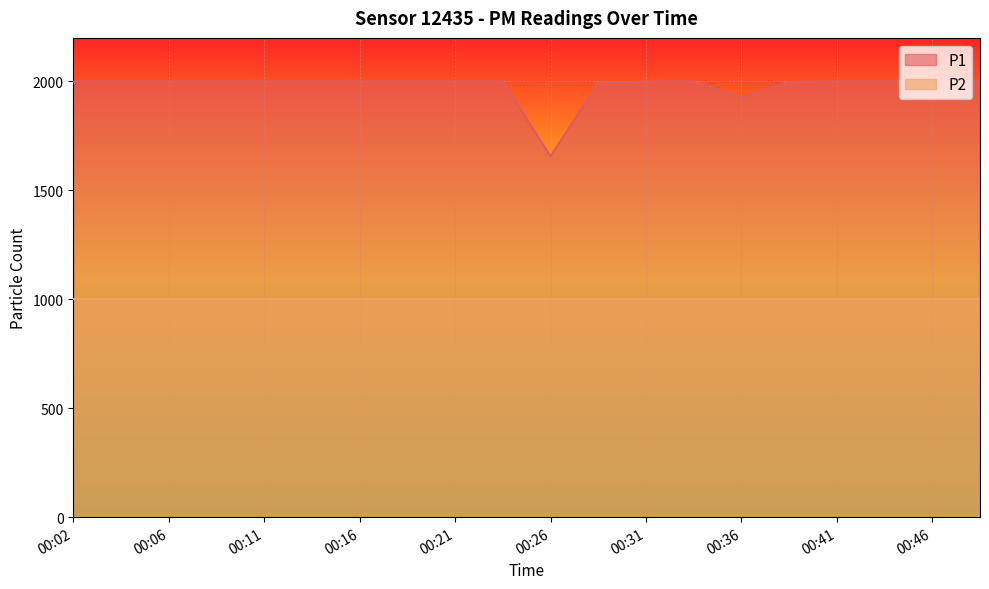

Reading left to right, what are all the values shown in this chart?

1999.9	1999.9	1999.9	1999.9	1999.9	1999.9	1999.9	1999.9	1999.9	1999.9	1656.6	1994.0	1999.4	1999.9	1926.4	1998.1	1999.9	1999.9	1999.9	1999.9